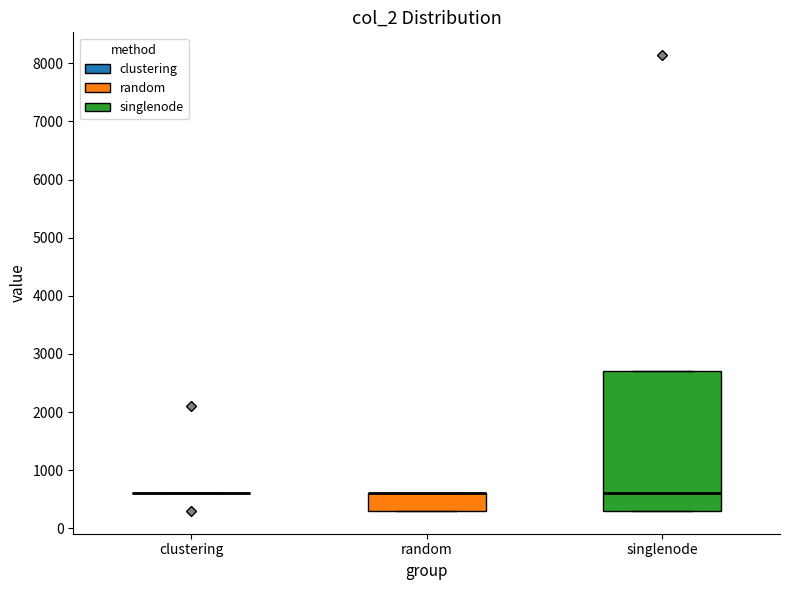

Reading left to right, transcribe this box plot: for each box, give where its median line is, the range the box spans, and where its two whiskers end, as read against the y-axis. The values are not printed on the chart, so give them approximately, as read against the axis.

clustering: box collapsed to a line at 600, whiskers 600 to 600
random: median 600 (drawn on the box's upper edge), box 300 to 600, whiskers 300 to 600
singlenode: median 600, box 300 to 2700, whiskers 300 to 2700